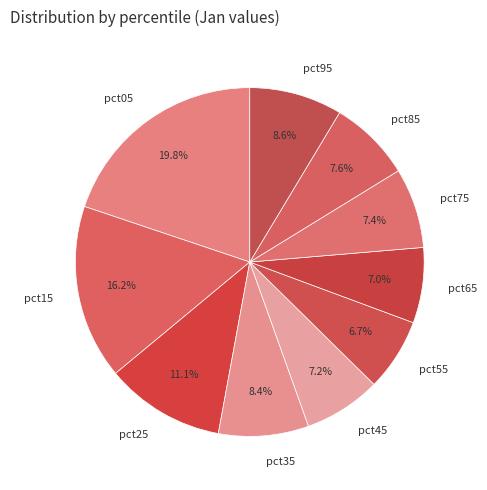

To the nearest percent, what is the difference between the pct95 and pct15 slice percentages?

8%